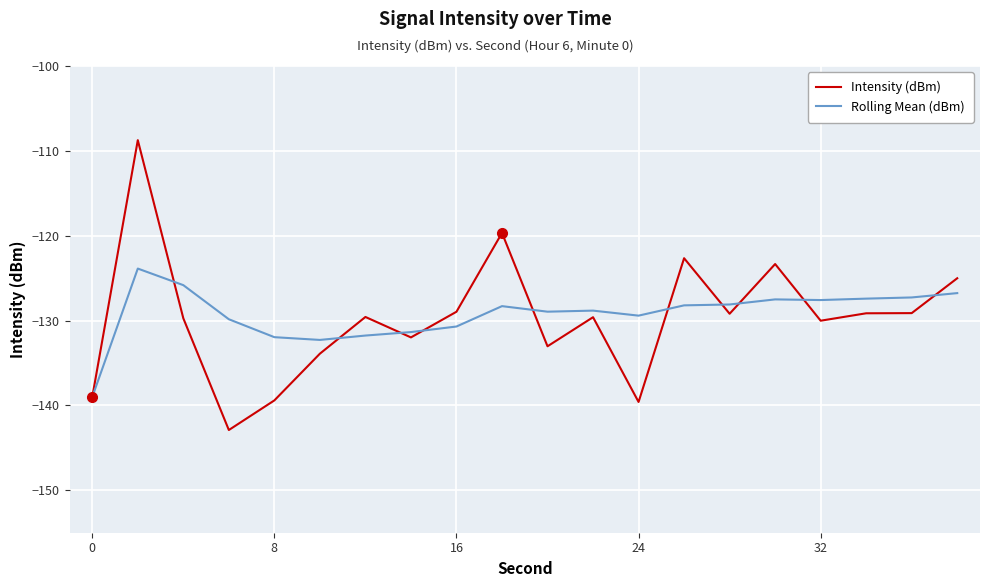

How many distinct data groups are displayed?

2